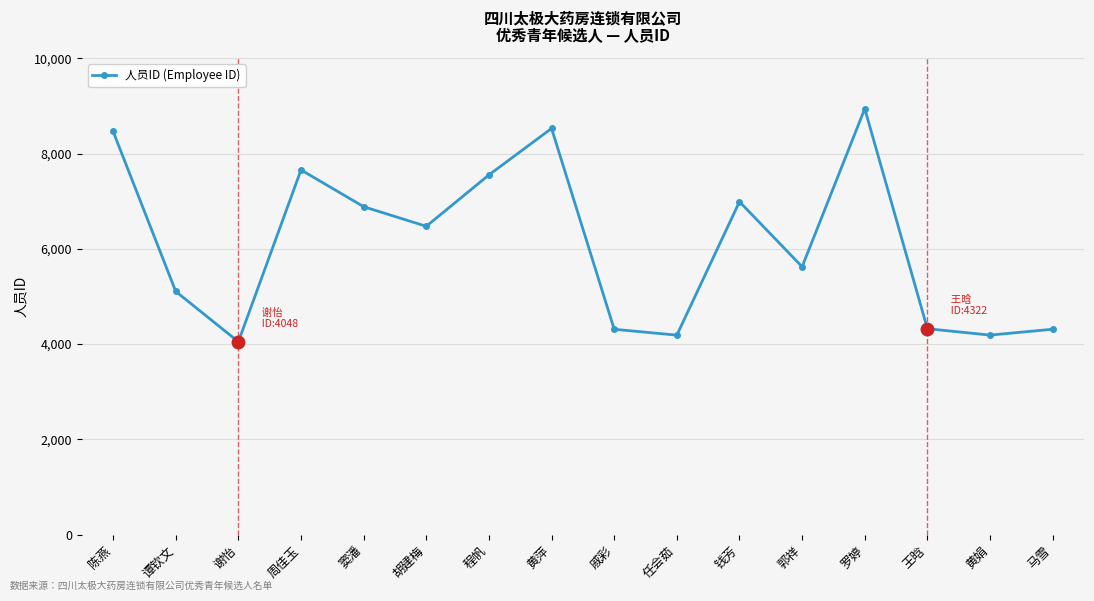

What value does the data have at 郭祥, to the nearest 50?

5600